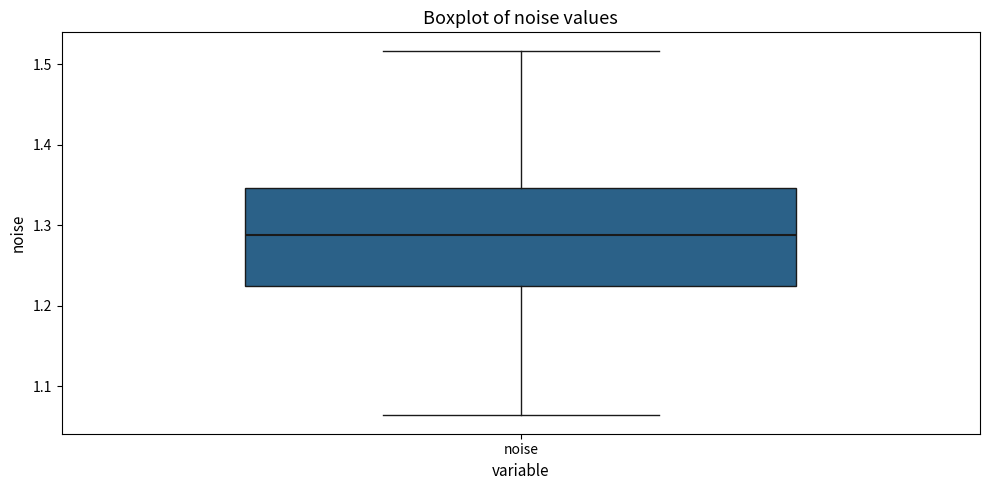

Transcribe this box plot: give where the median line is, the range the box spans, and where the two whiskers end, as read against the y-axis. The values are not printed on the chart, so give them approximately, as read against the axis.

median 1.29, box 1.22 to 1.35, whiskers 1.06 to 1.52